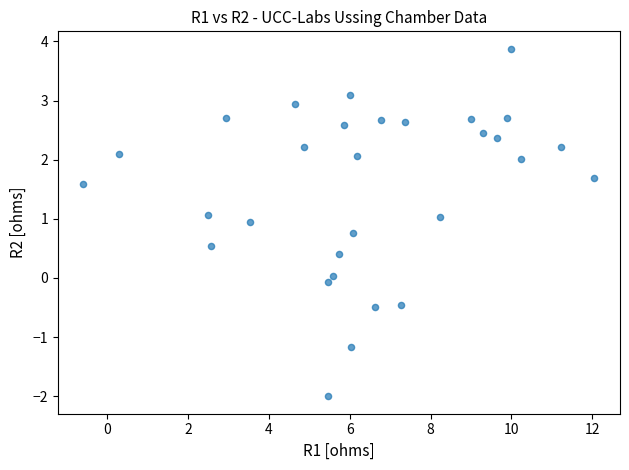

What is the range of Y values (max minus min)?

5.9